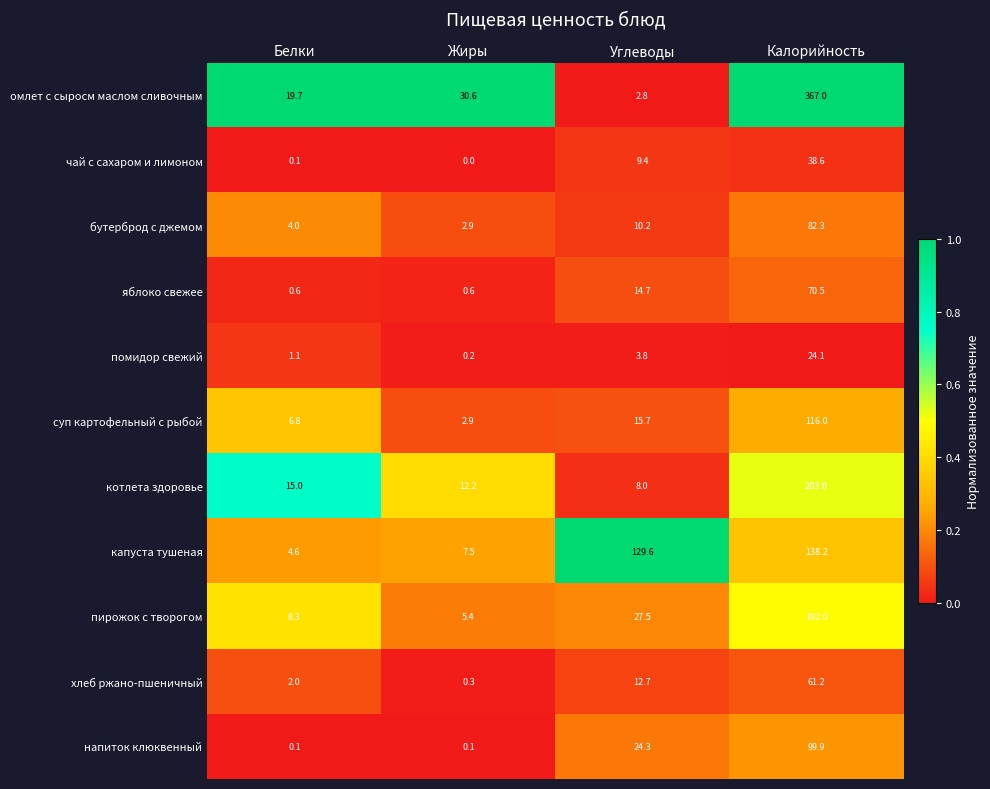

Is it true that помидор свежий equals 6.2 at Углеводы?

False